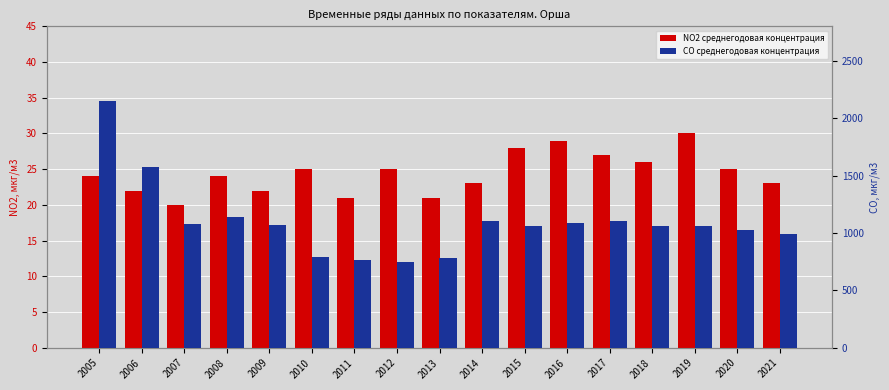

Rank the series by their average value, from lowest to highest.

NO2 среднегодовая концентрация, CO среднегодовая концентрация